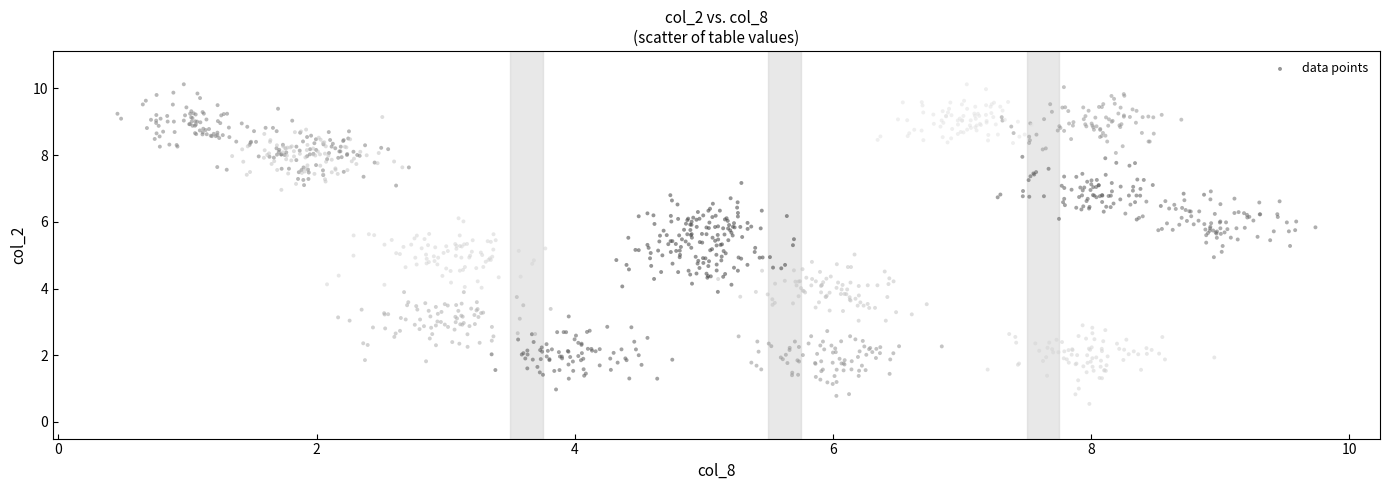

What is the range of X values (max minus min)?

9.3